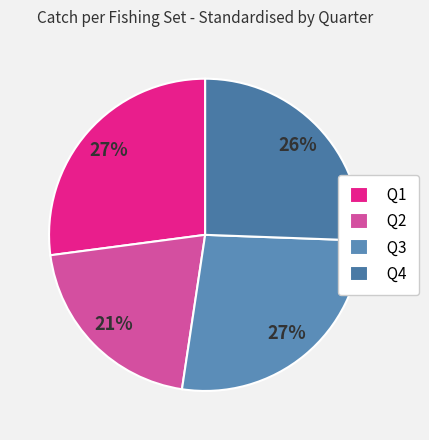

How many segments does this pie chart have?

4